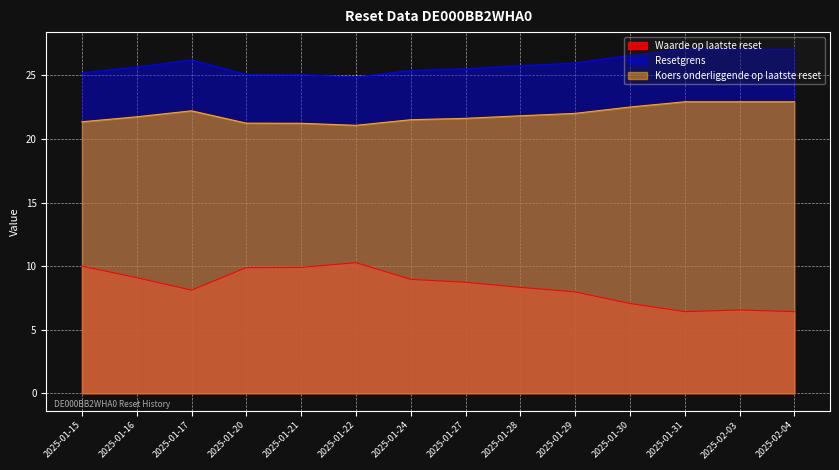

Where is the first local minimum for Resetgrens?

2025-01-22